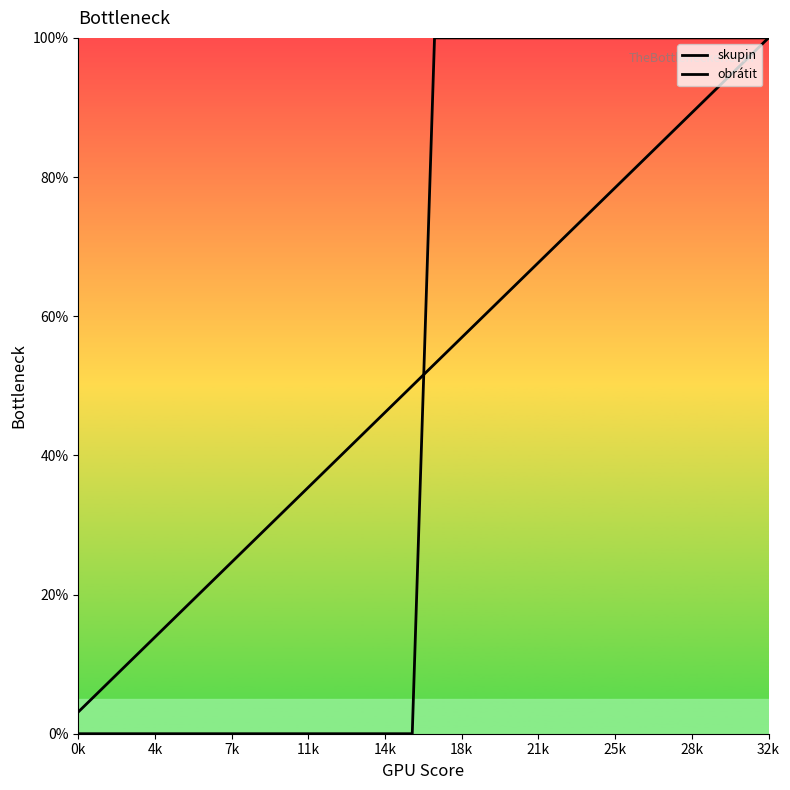

How many lines are shown in the chart?

2